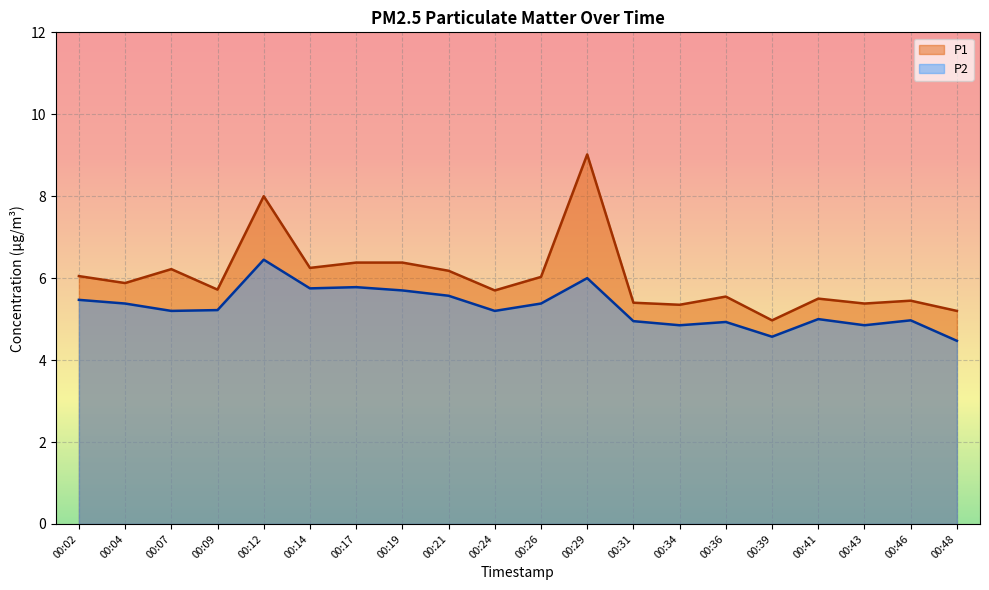

Is the value of P1 at 00:07 greater than the value of P2 at 00:26?

Yes